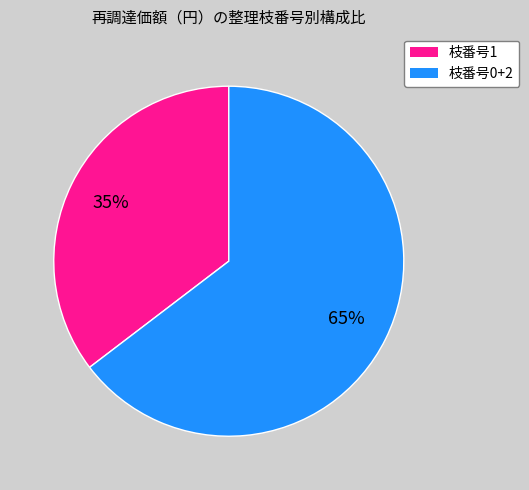

Is there a majority slice in this chart?

Yes